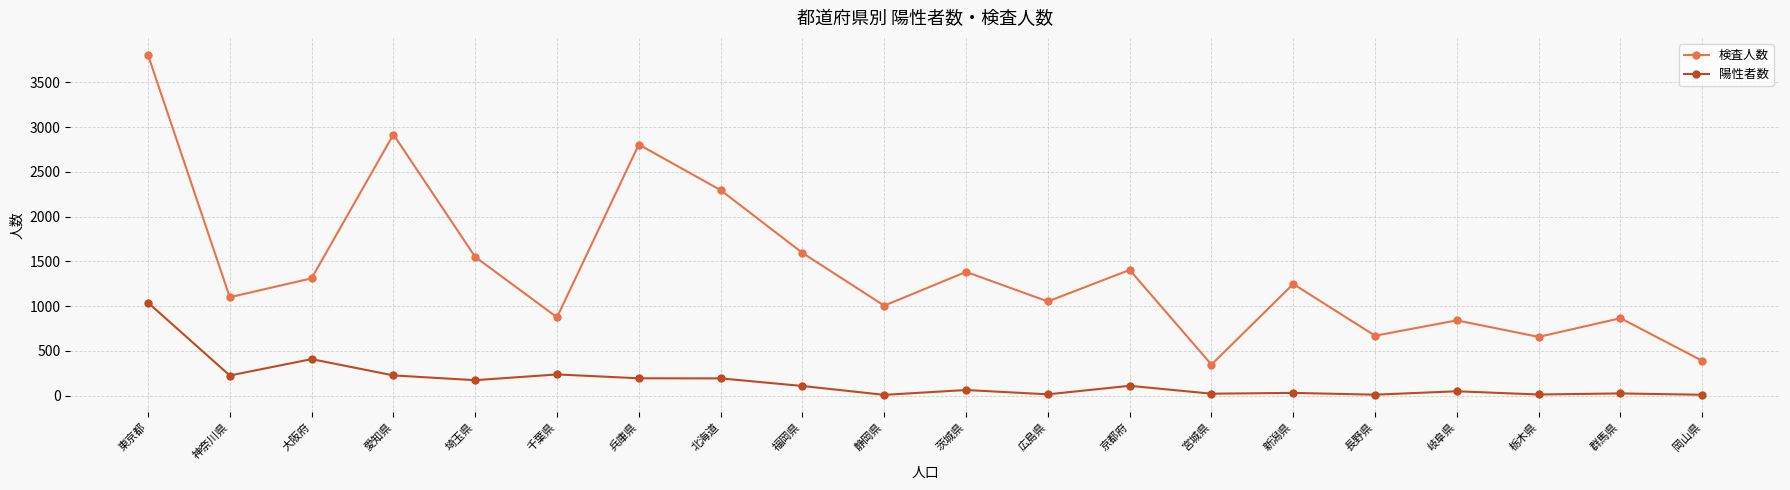

What is the difference between the maximum and minimum values in the 陽性者数 series?

1030